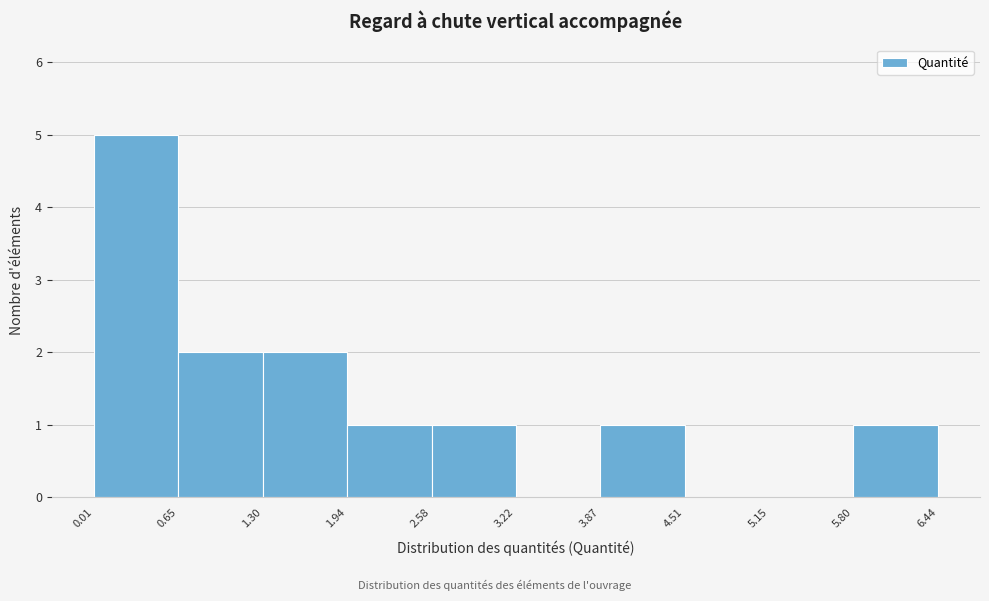

How tall is the bar that spans 2.58 to 3.22 on the x-axis? The values are not printed on the chart, so give them approximately, as read against the axis.

1